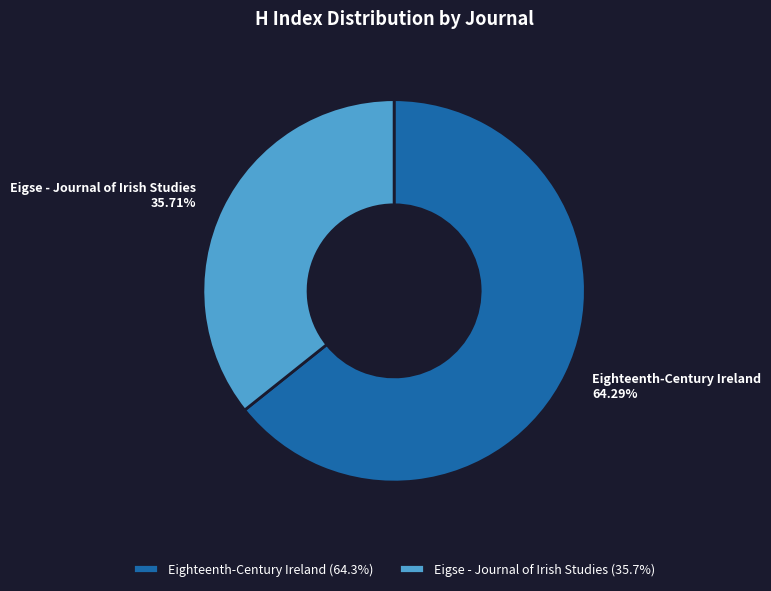

Is it true that Eigse - Journal of Irish Studies is 42% of the pie?

False